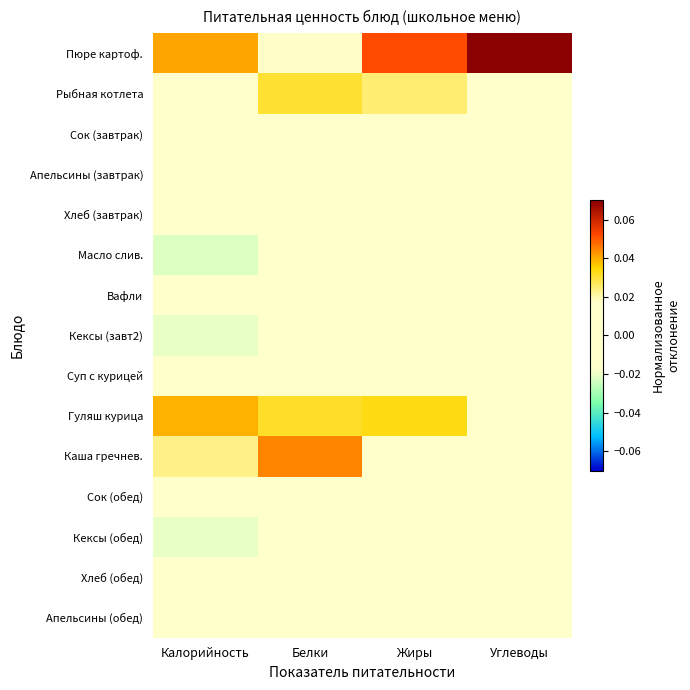

Reading left to right, transcribe all the data shown in this chart.

Пюре картоф.: Калорийность=0.0	Белки=0.0	Жиры=0.1	Углеводы=0.1
Рыбная котлета: Калорийность=0.0	Белки=0.0	Жиры=0.0	Углеводы=0.0
Сок (завтрак): Калорийность=-0.0	Белки=-0.0	Жиры=-0.0	Углеводы=-0.0
Апельсины (завтрак): Калорийность=-0.0	Белки=-0.0	Жиры=-0.0	Углеводы=-0.0
Хлеб (завтрак): Калорийность=0.0	Белки=-0.0	Жиры=-0.0	Углеводы=0.0
Масло слив.: Калорийность=-0.0	Белки=-0.0	Жиры=-0.0	Углеводы=-0.0
Вафли: Калорийность=-0.0	Белки=-0.0	Жиры=0.0	Углеводы=-0.0
Кексы (завт2): Калорийность=-0.0	Белки=-0.0	Жиры=-0.0	Углеводы=-0.0
Суп с курицей: Калорийность=-0.0	Белки=-0.0	Жиры=-0.0	Углеводы=-0.0
Гуляш курица: Калорийность=0.0	Белки=0.0	Жиры=0.0	Углеводы=0.0
Каша гречнев.: Калорийность=0.0	Белки=0.0	Жиры=0.0	Углеводы=-0.0
Сок (обед): Калорийность=-0.0	Белки=-0.0	Жиры=-0.0	Углеводы=-0.0
Кексы (обед): Калорийность=-0.0	Белки=-0.0	Жиры=-0.0	Углеводы=-0.0
Хлеб (обед): Калорийность=0.0	Белки=-0.0	Жиры=-0.0	Углеводы=0.0
Апельсины (обед): Калорийность=-0.0	Белки=-0.0	Жиры=-0.0	Углеводы=-0.0